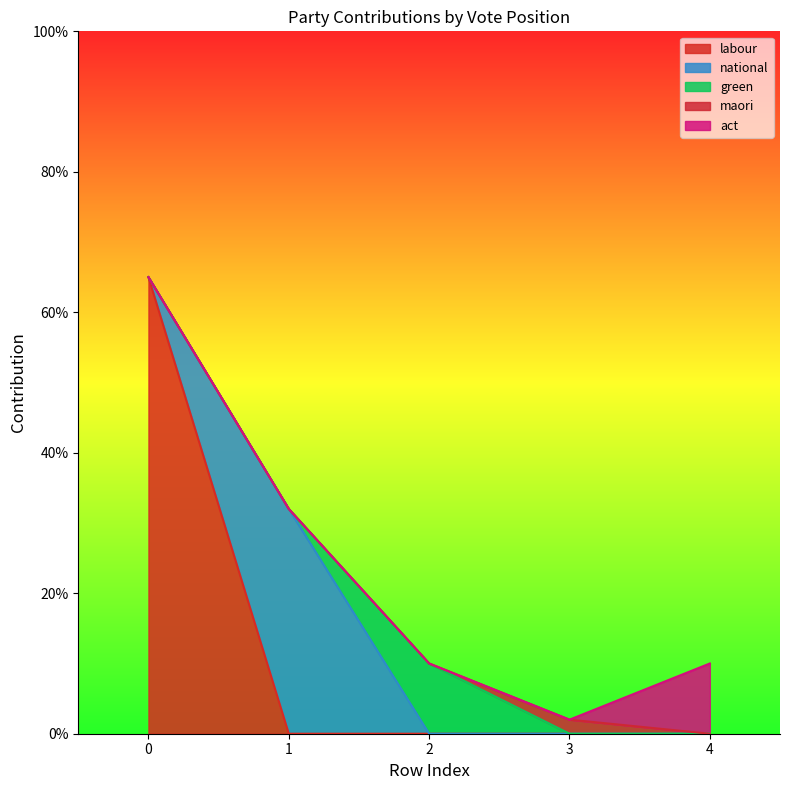

How many values in the green series exceed 0?

1